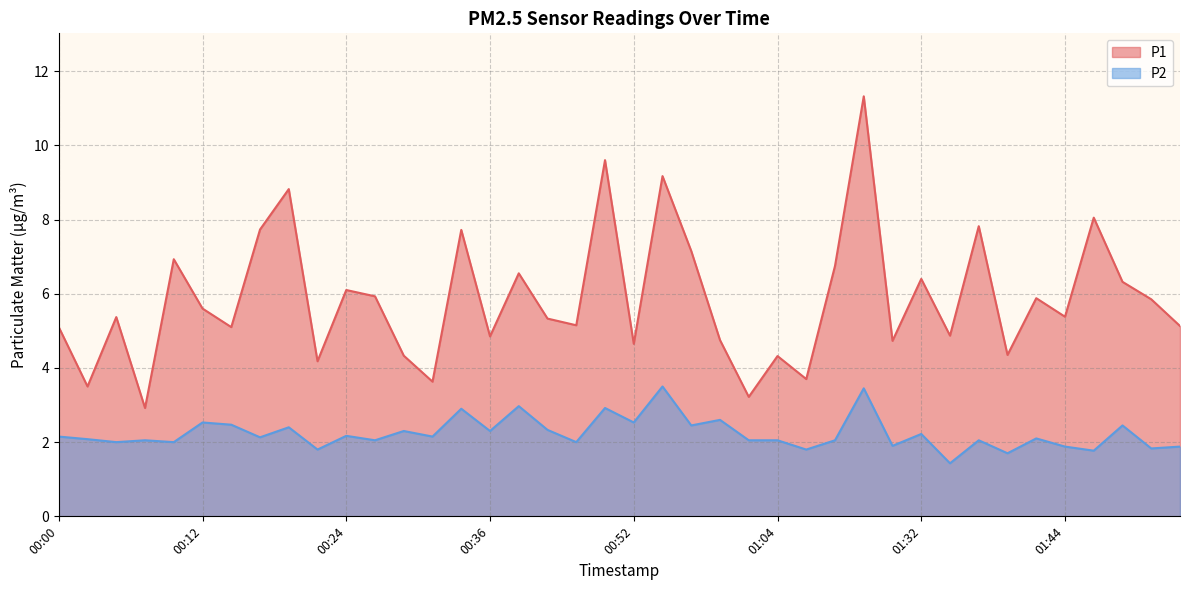

At which category does P1 reach its first local peak?

00:05